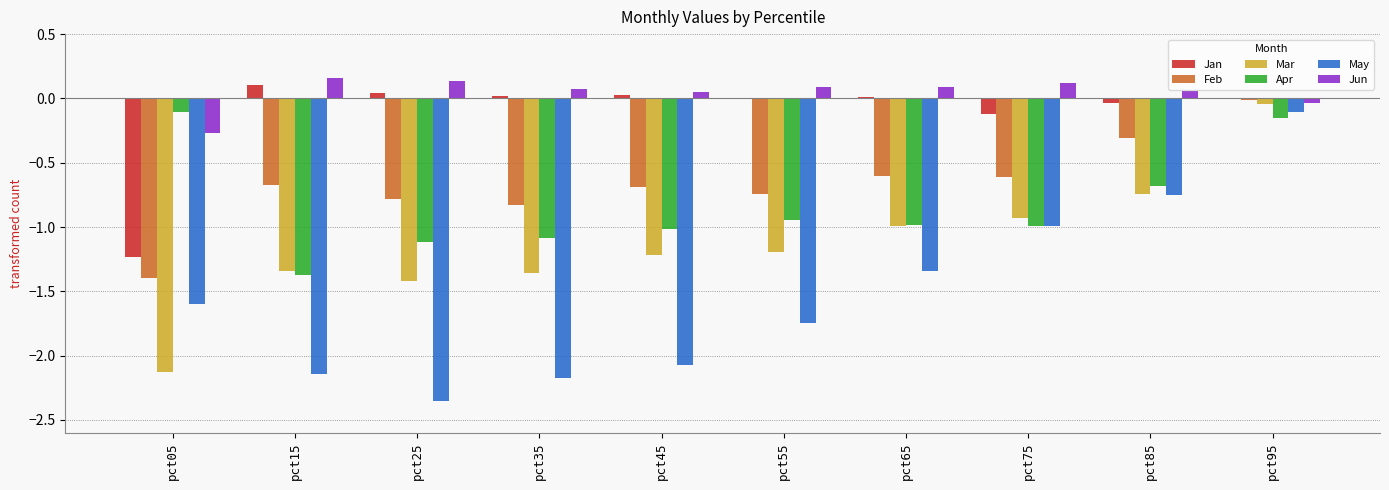

True or false: May has a value of -0.7 at pct85.

True